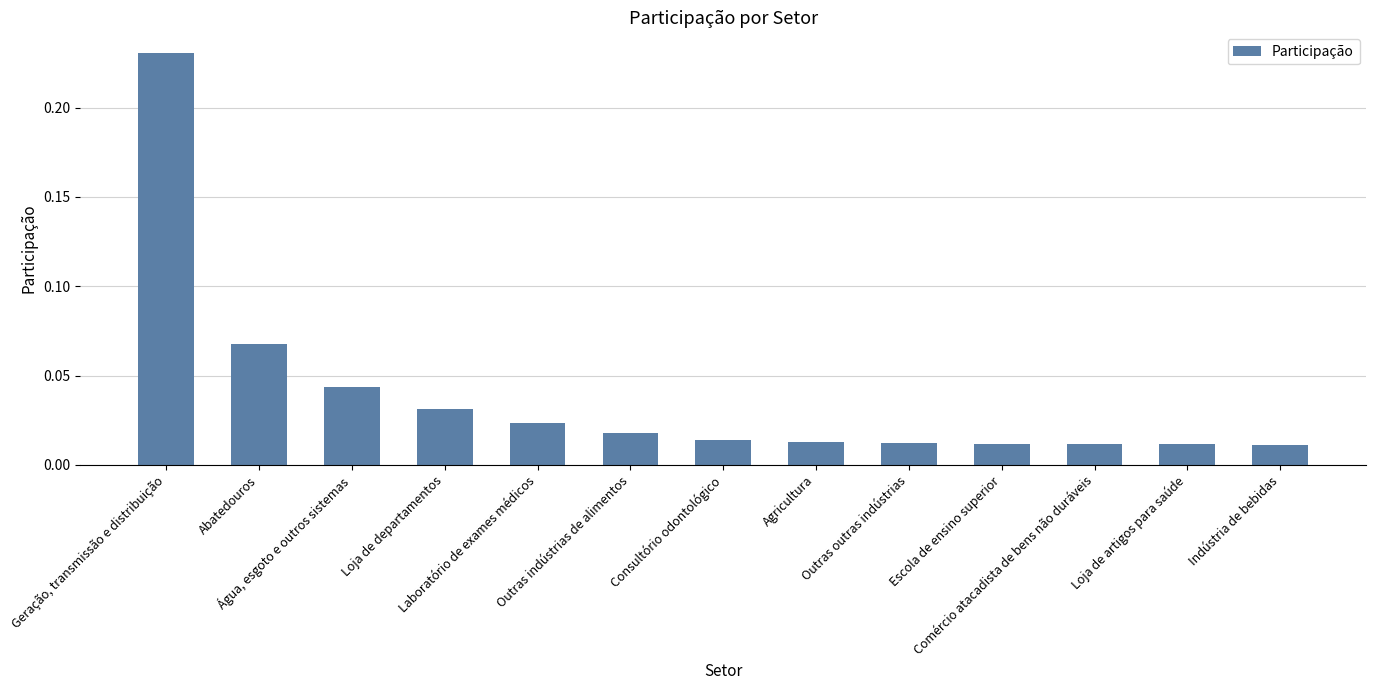

What is the sum of all values?

0.5